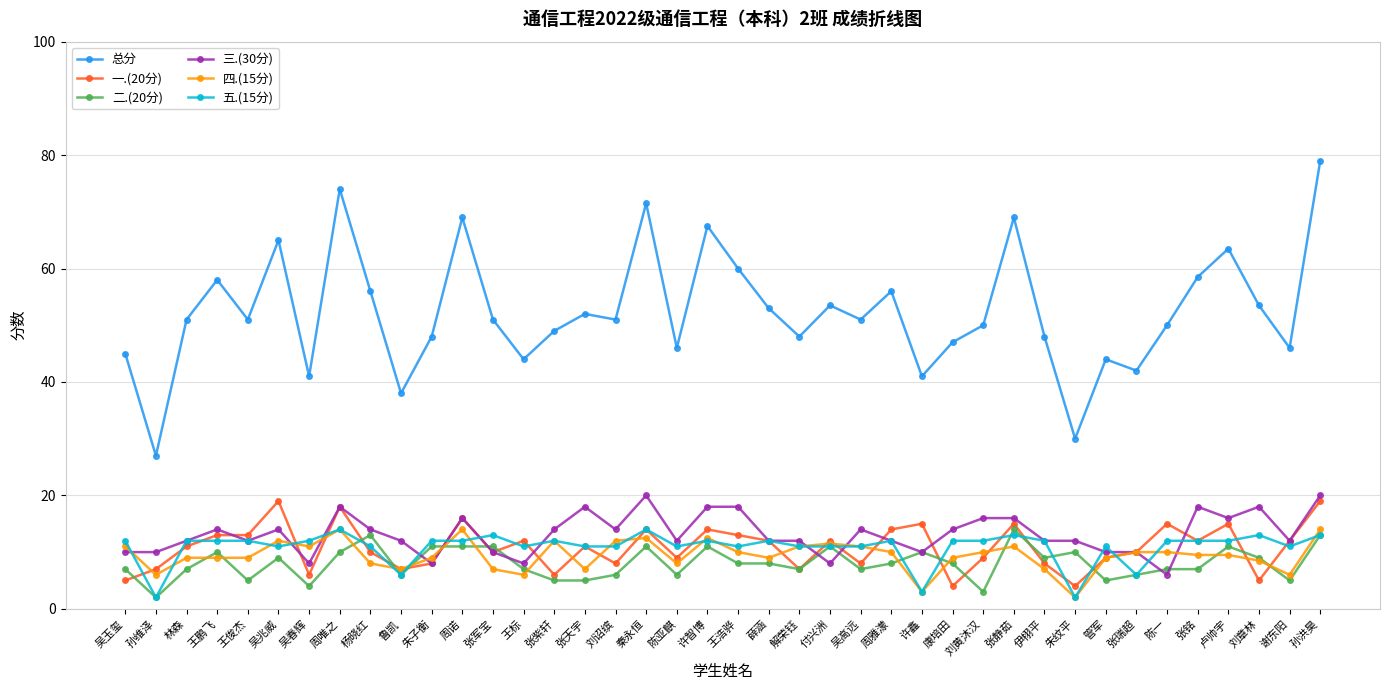

What is the approximate value of 五.(15分) at 张静茹?

13.0